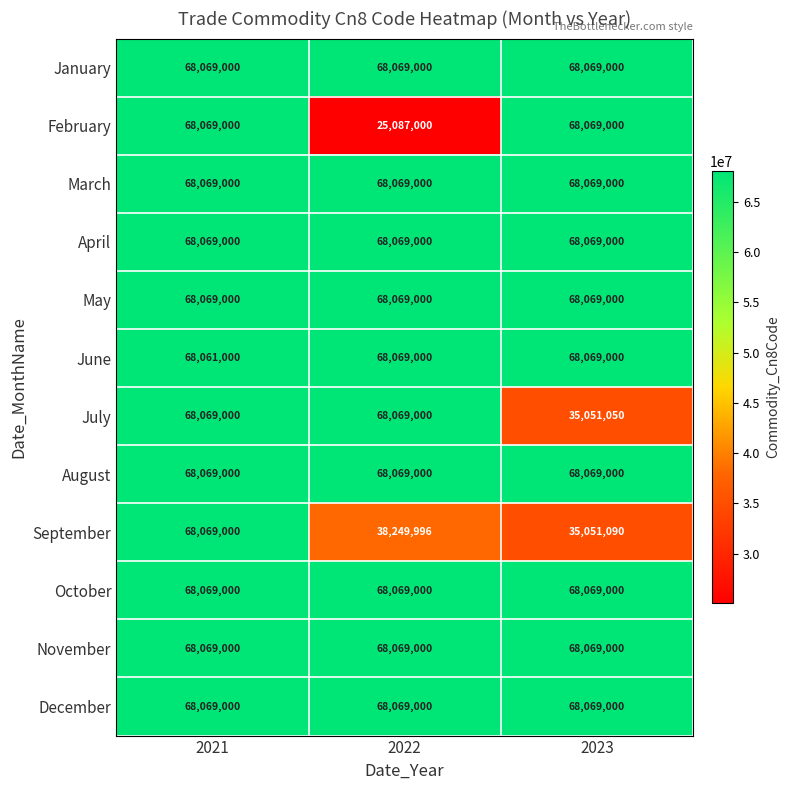

True or false: October has a value of 68069000 at 2022.

True